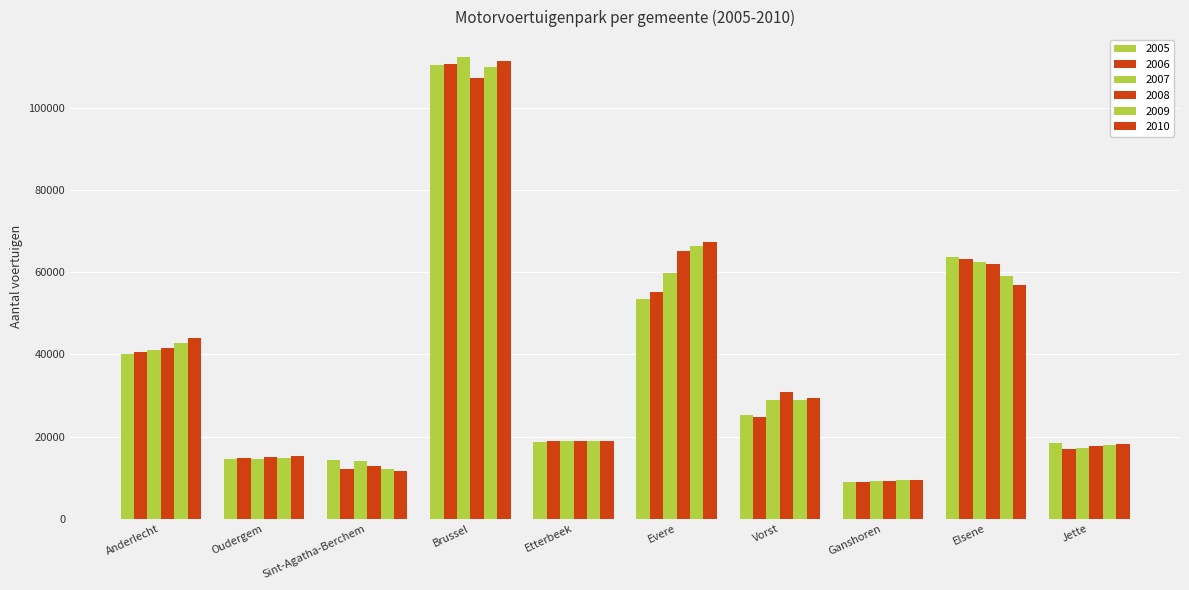

How many bars are there in total?

60